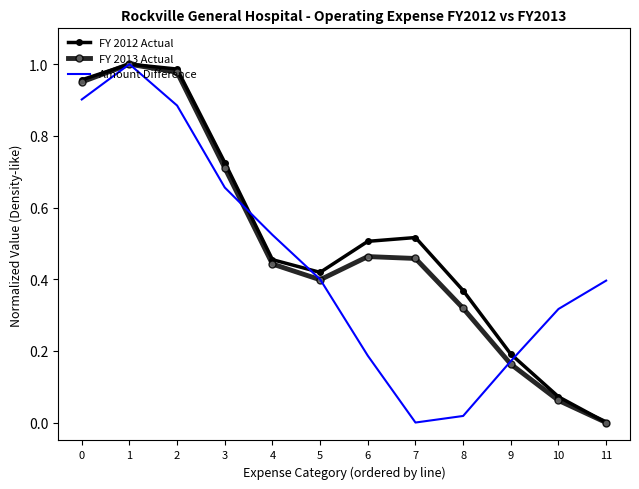

Count the number of categories in the chart.

12